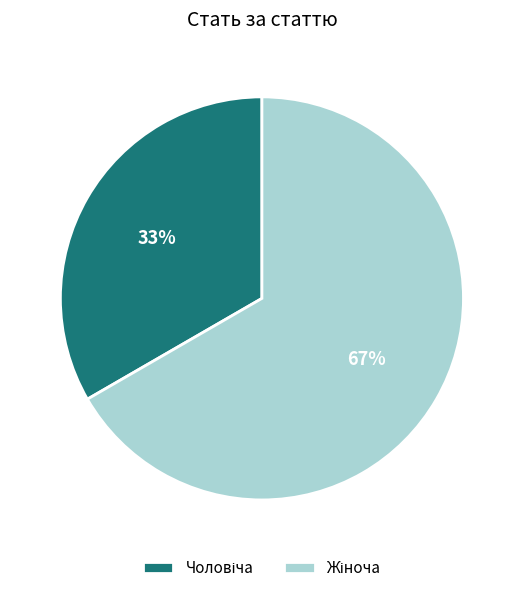

To the nearest percent, what is the average slice percentage?

50%